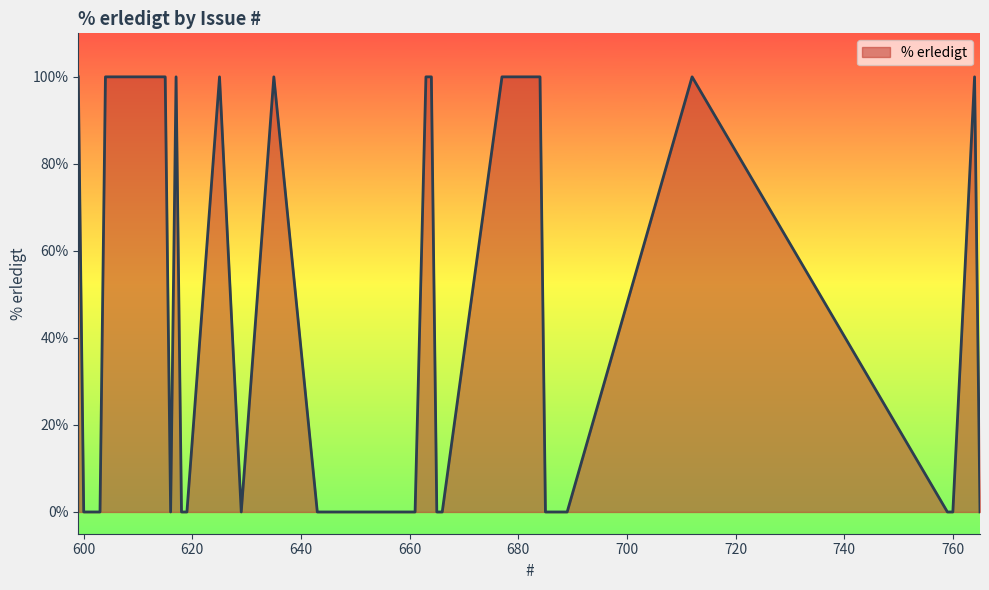

What is the sum of all values?

1600